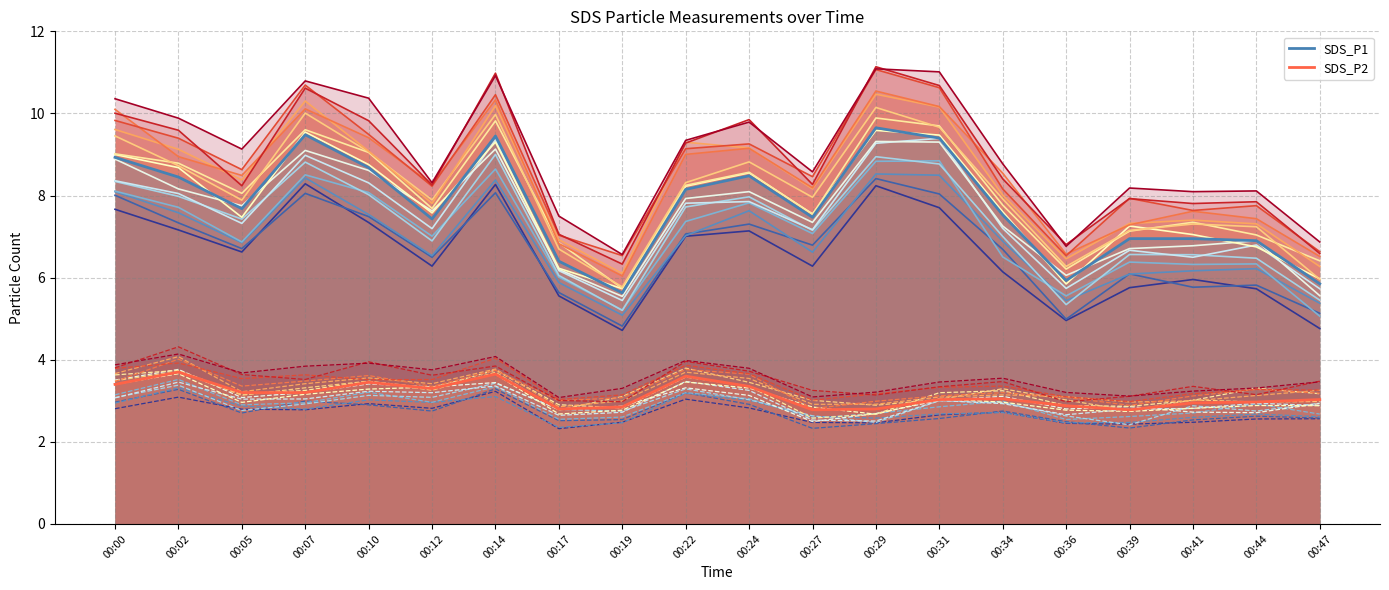

Which label corresponds to the largest value in the chart?

00:29